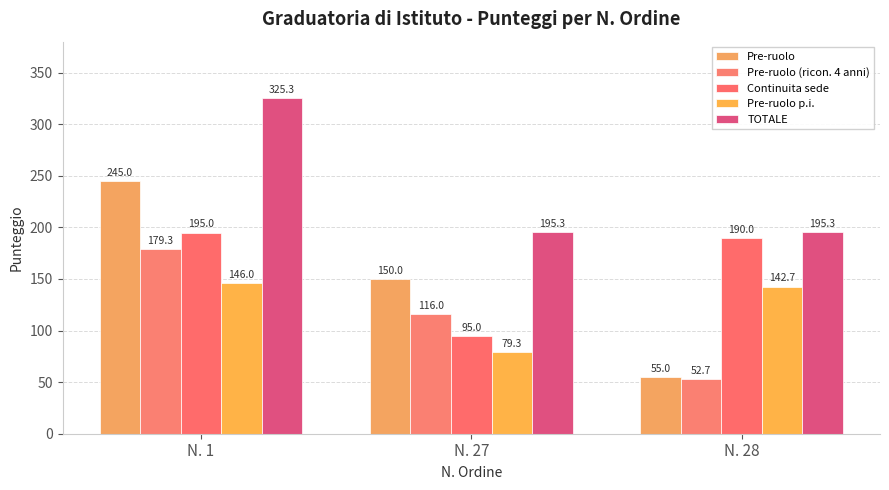

What is the value of the Pre-ruolo bar at the 2nd from the left?

150.0